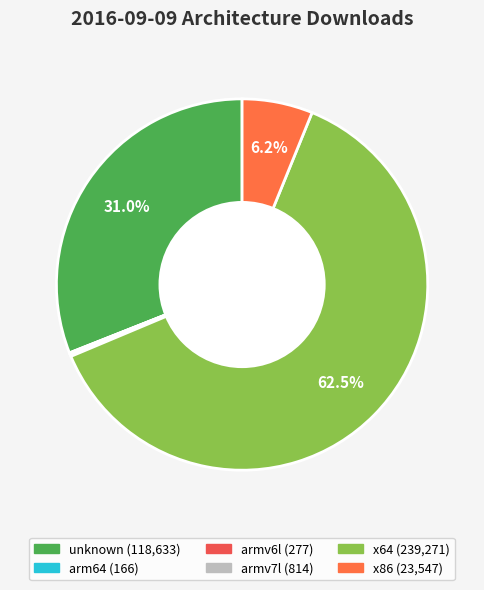

Which slice is the largest?

x64